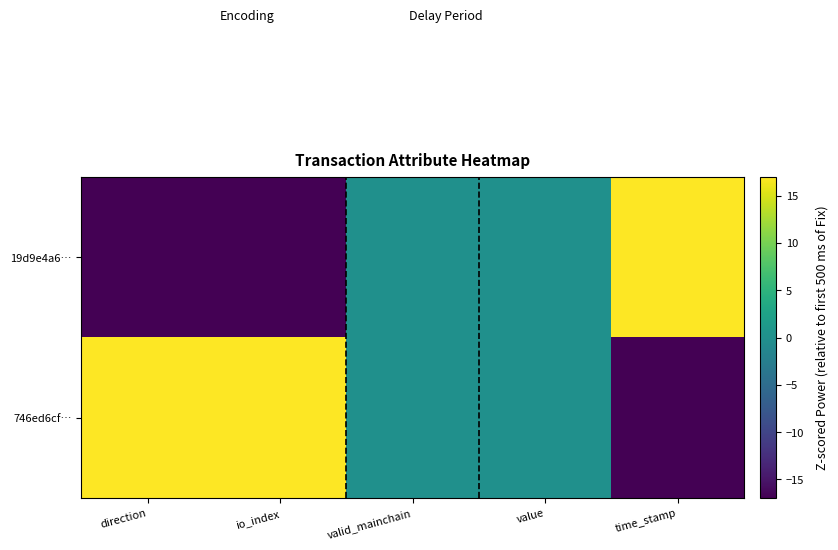

Which label corresponds to the smallest value in the chart?

direction